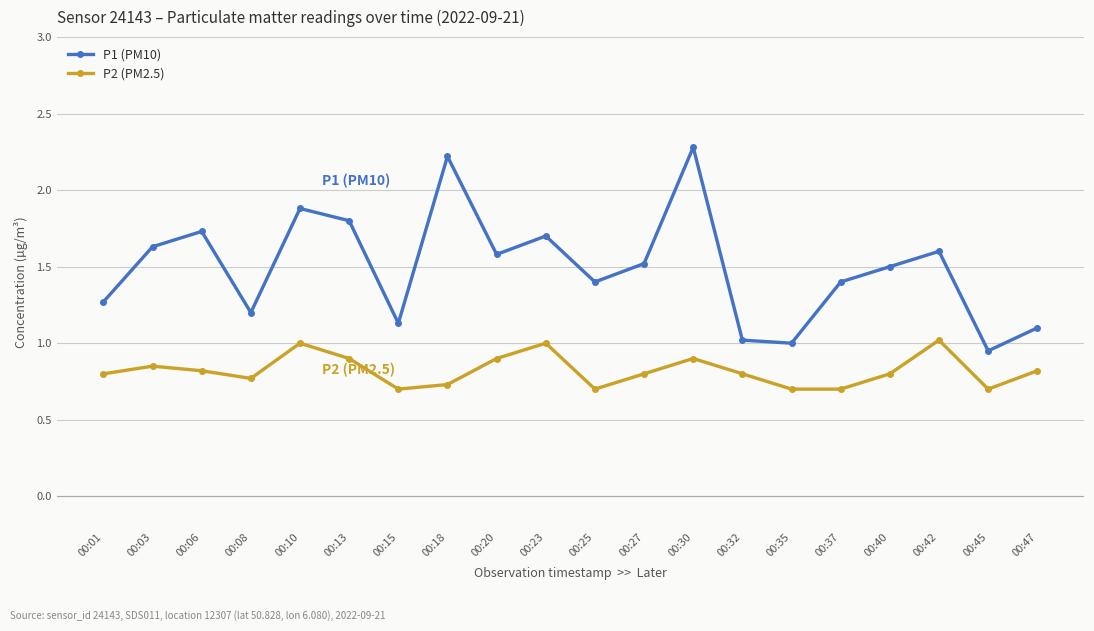

At 00:40, list the series in order from smallest to largest.

P2 (PM2.5), P1 (PM10)